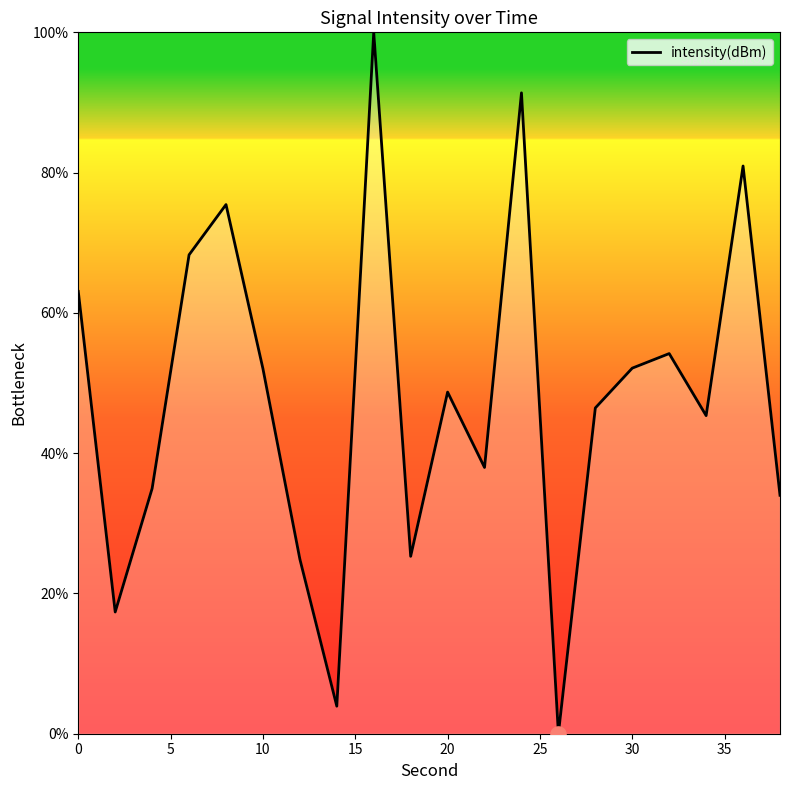

What is the maximum value shown in the chart?

100.0